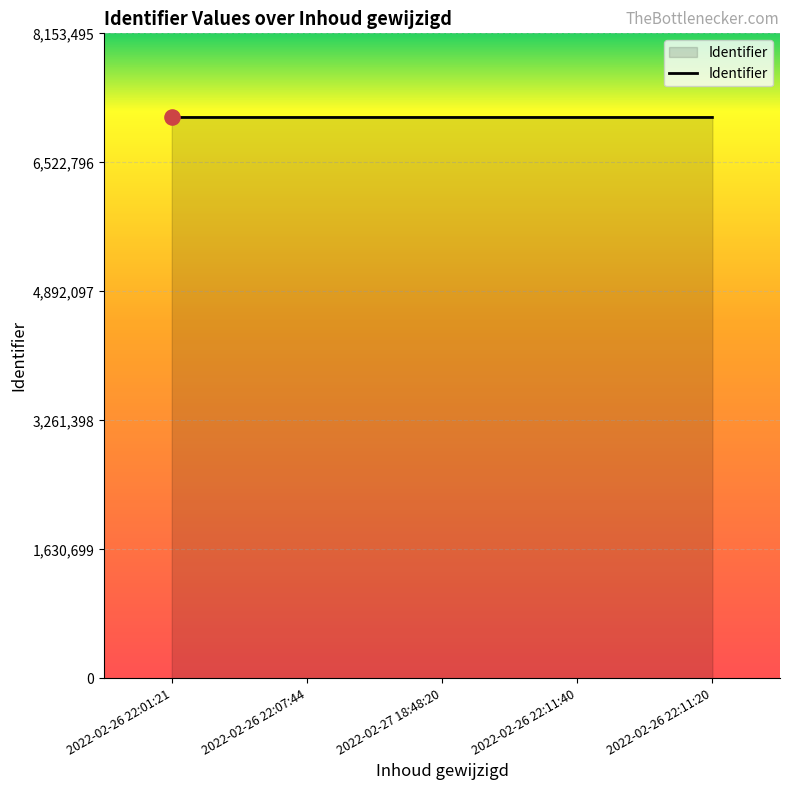

Approximately how many times larger is the value at 2022-02-27 18:48:20 compared to 2022-02-26 22:01:21?

1.0